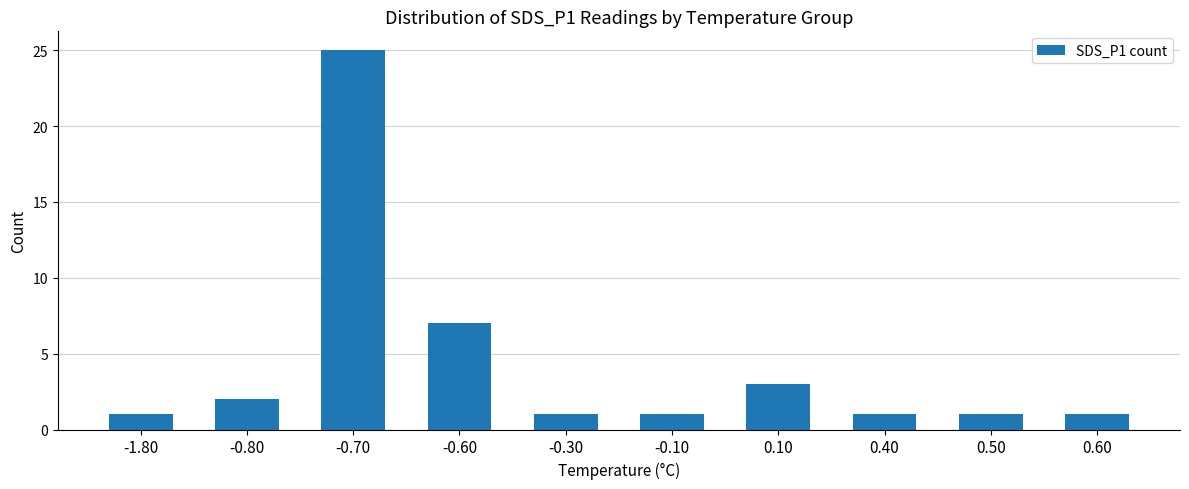

What is the maximum value shown in the chart?

25